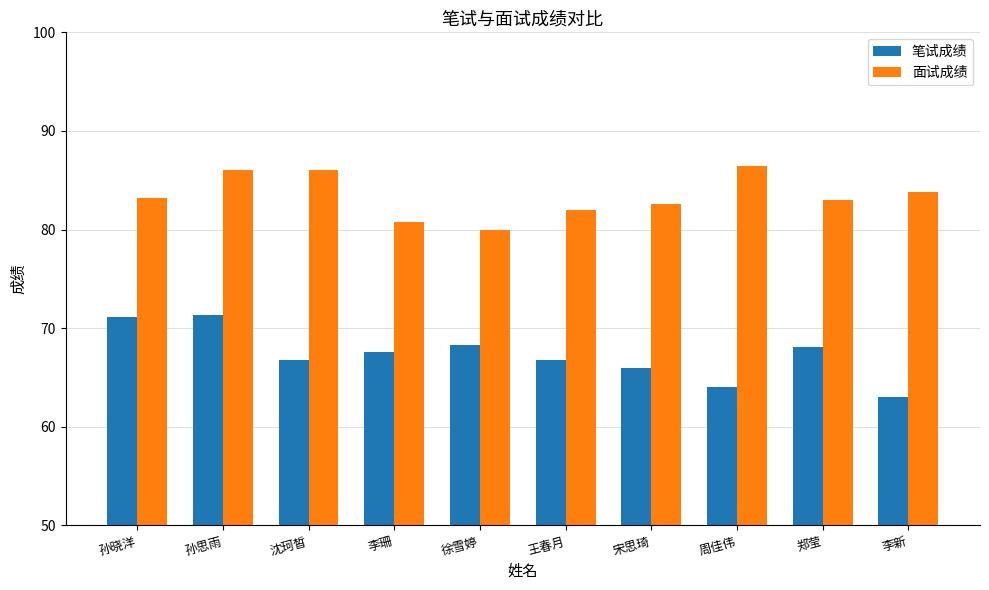

What is the difference between the highest and lowest values at 王春月?

15.2